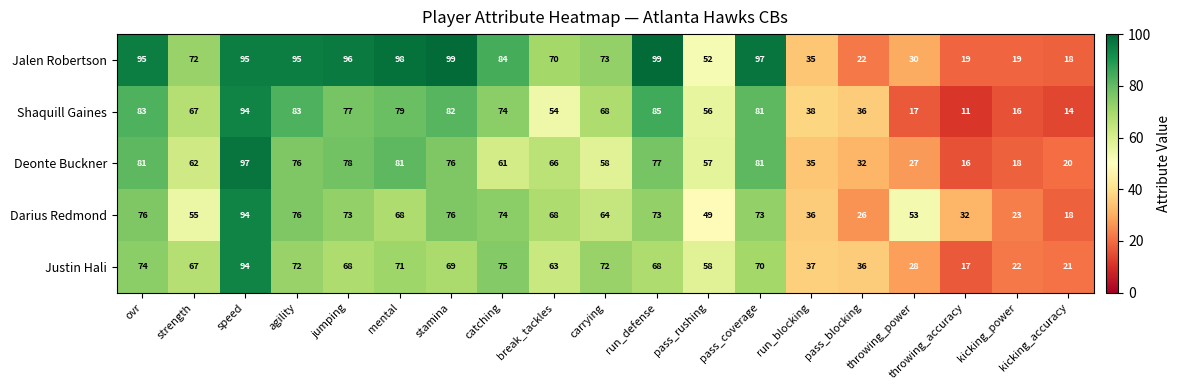

At which label is Deonte Buckner closest to 56?

pass_rushing